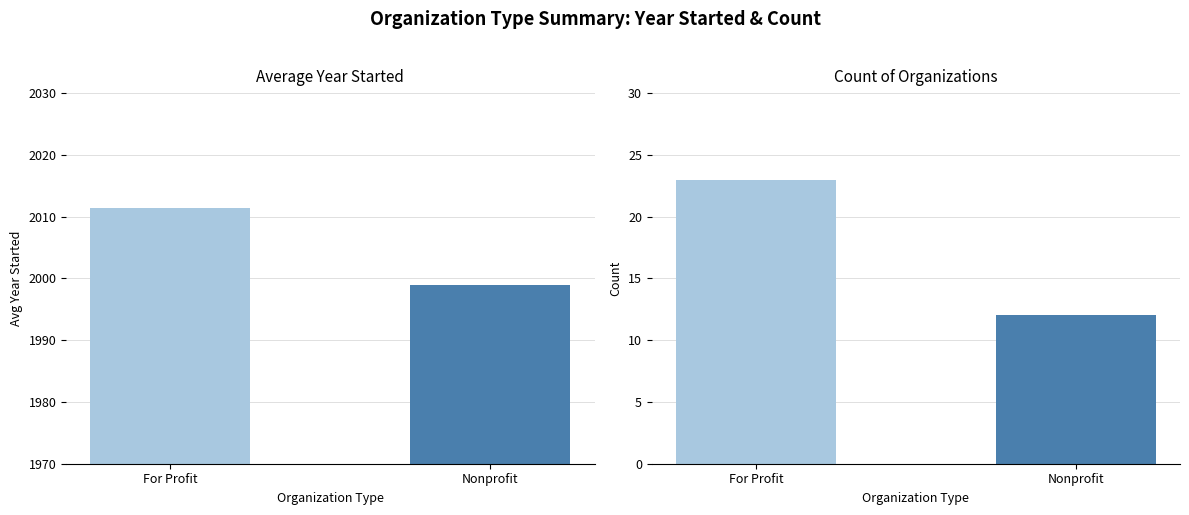

What is the change in value from For Profit to Nonprofit?

-12.5